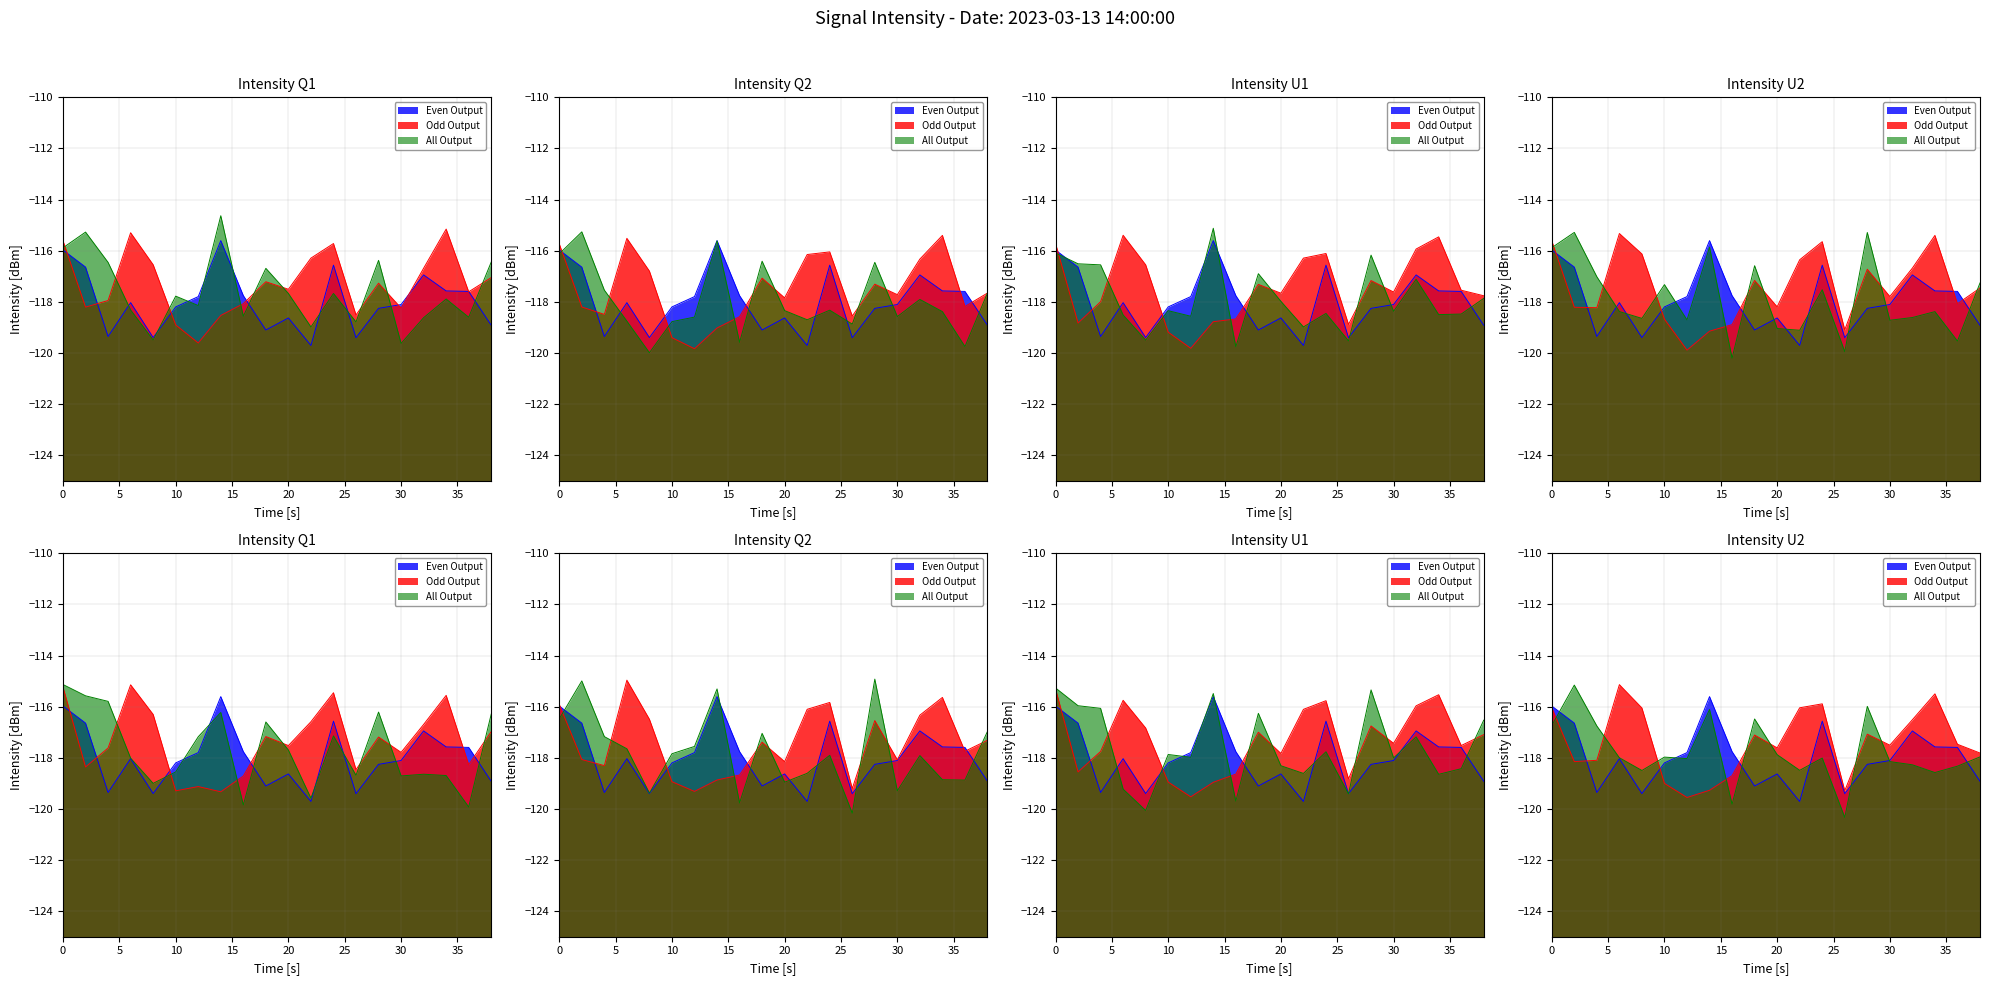

Where is Odd Output nearest to the value -117?

28